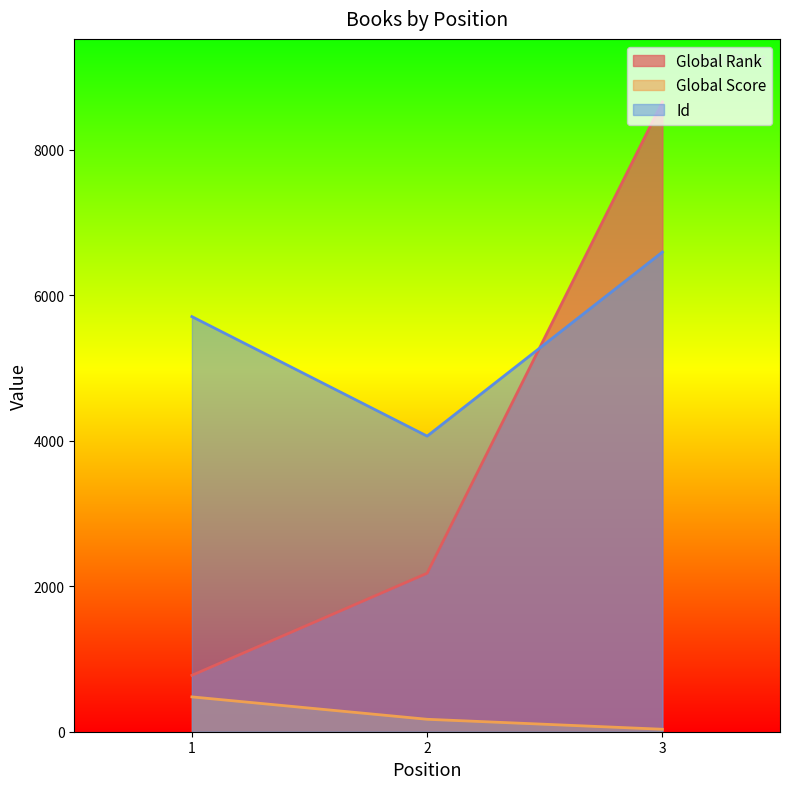

What is the value of the Global Score point at the 2nd from the left?

171